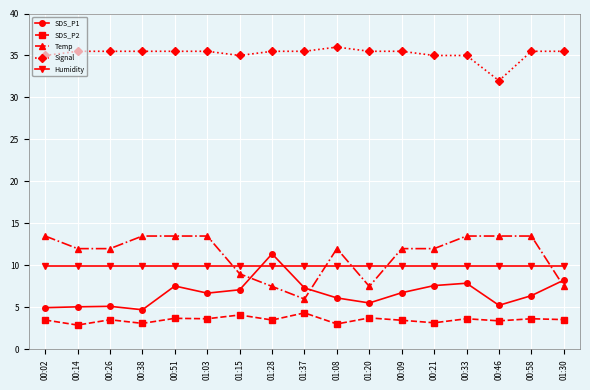

In SDS_P2, how many points are higher than both neighbors (excluding endpoints)?

7